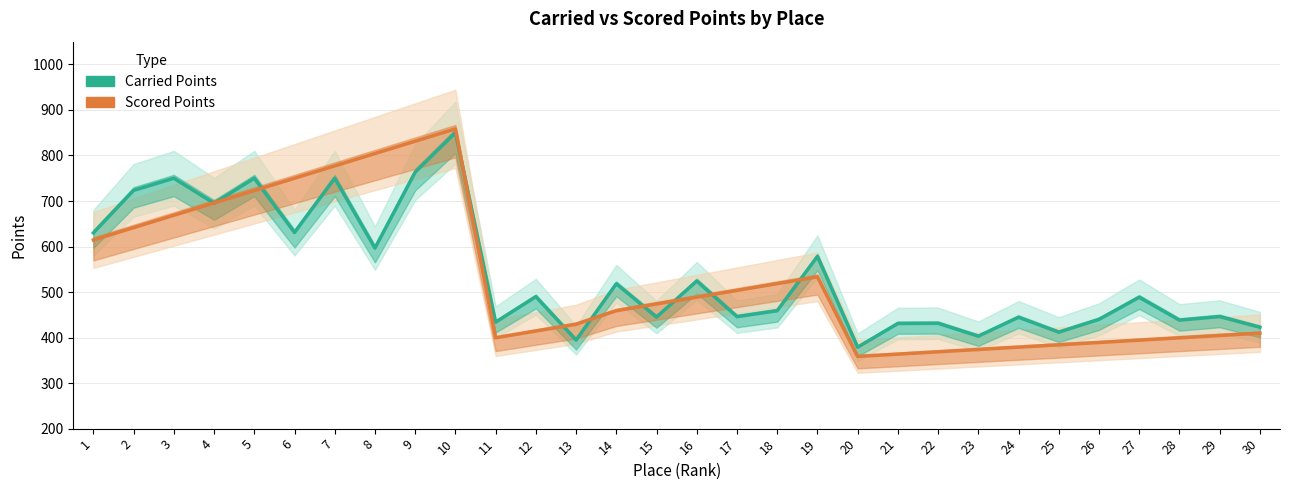

Where does the Scored Points series first go above 473?

1